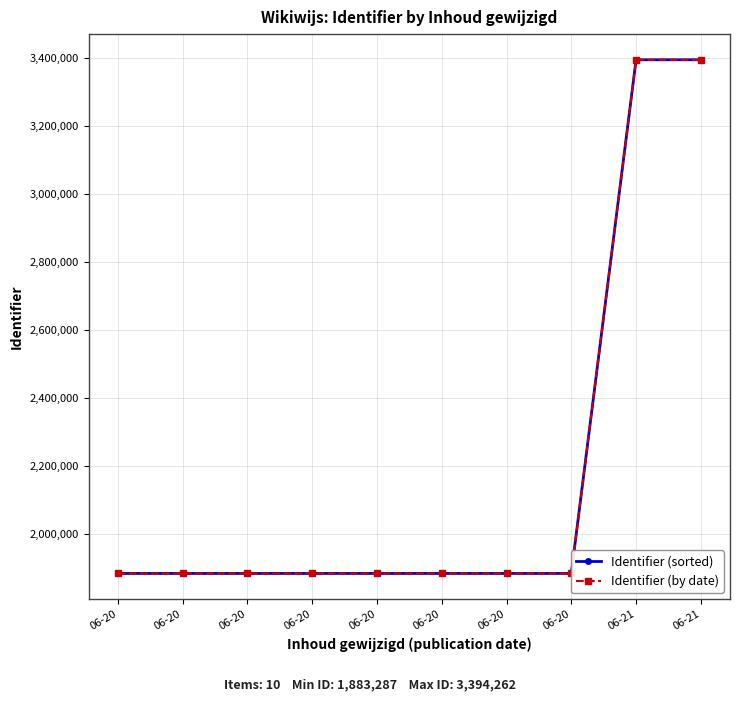

How many data points does each series have?

10